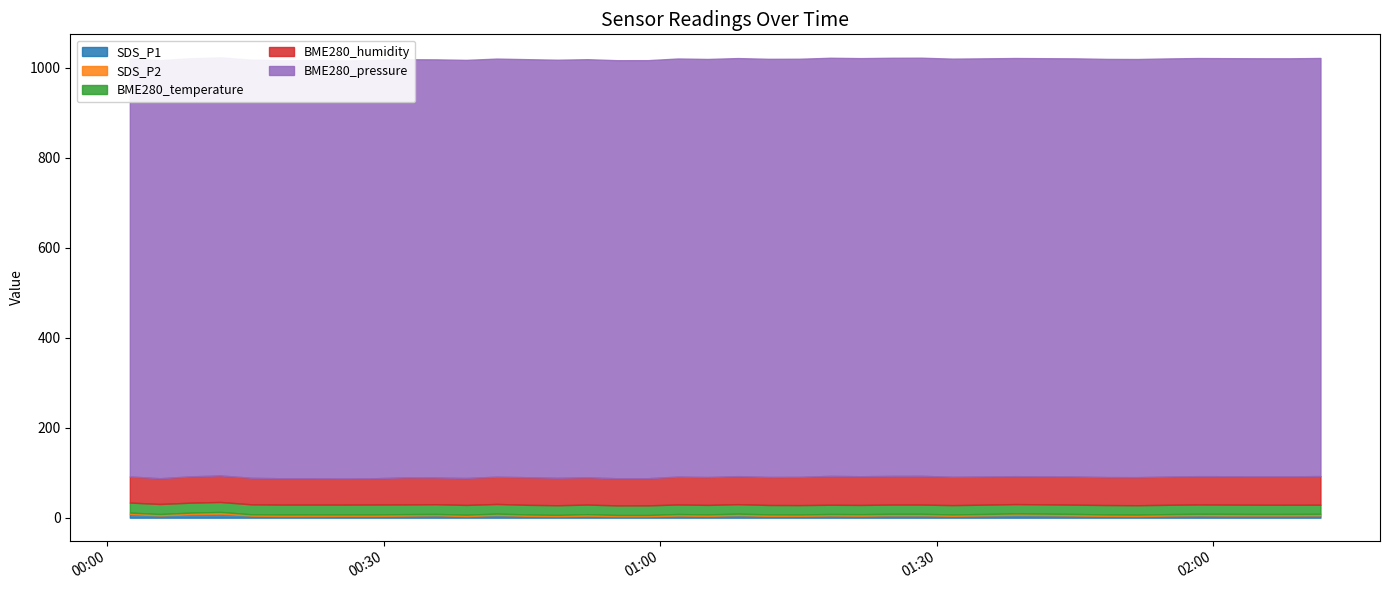

List the labels in order of BME280_pressure value, smallest first.

2019/07/27 02:01:36, 2019/07/27 00:45:33, 2019/07/27 00:55:22, 2019/07/27 01:08:25, 2019/07/27 00:58:39, 2019/07/27 01:05:10, 2019/07/27 02:08:17, 2019/07/27 02:04:57, 2019/07/27 00:48:50, 2019/07/27 02:11:40, 2019/07/27 00:42:16, 2019/07/27 00:38:56, 2019/07/27 00:52:06, 2019/07/27 00:12:15, 2019/07/27 01:58:20, 2019/07/27 01:01:56, 2019/07/27 01:15:06, 2019/07/27 00:08:59, 2019/07/27 01:18:27, 2019/07/27 01:21:47, 2019/07/27 01:25:02, 2019/07/27 01:28:20, 2019/07/27 00:15:37, 2019/07/27 00:18:51, 2019/07/27 00:29:00, 2019/07/27 00:35:41, 2019/07/27 01:11:48, 2019/07/27 01:31:45, 2019/07/27 01:55:04, 2019/07/27 00:25:37, 2019/07/27 00:05:43, 2019/07/27 00:22:07, 2019/07/27 01:41:47, 2019/07/27 00:02:26, 2019/07/27 01:38:31, 2019/07/27 01:51:46, 2019/07/27 01:45:06, 2019/07/27 01:35:13, 2019/07/27 00:32:17, 2019/07/27 01:48:31